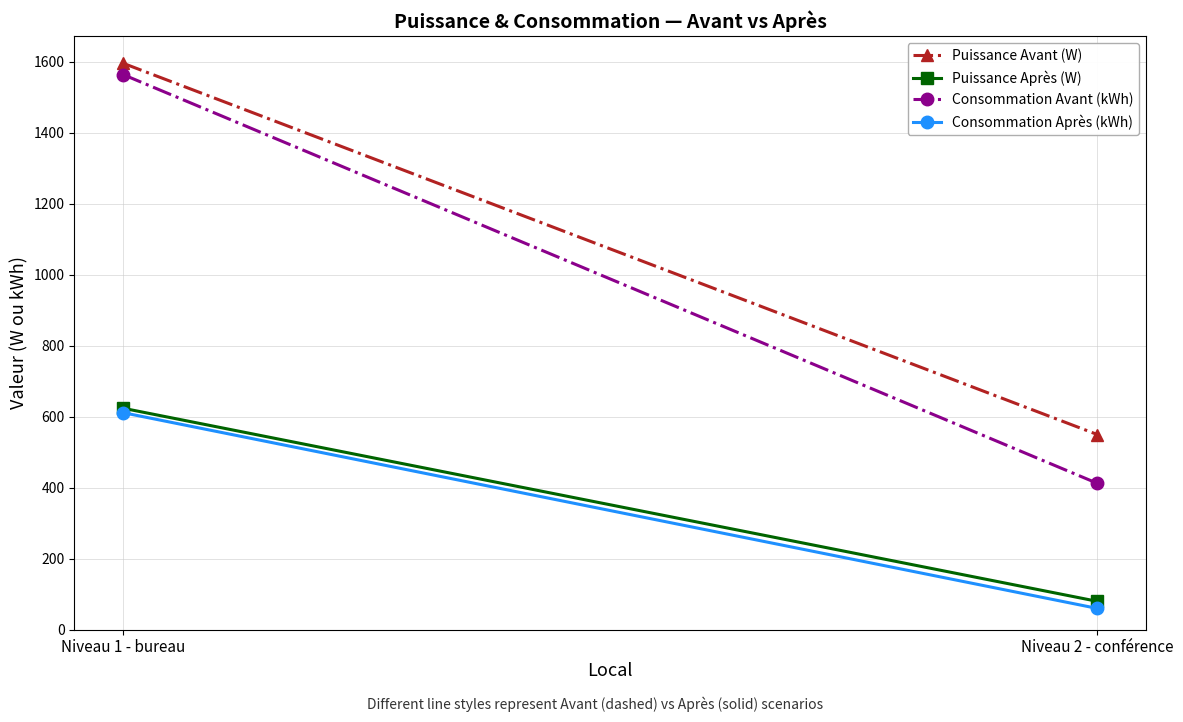

True or false: Consommation Après (kWh) has a value of 60.0 at Niveau 2 - conférence.

True